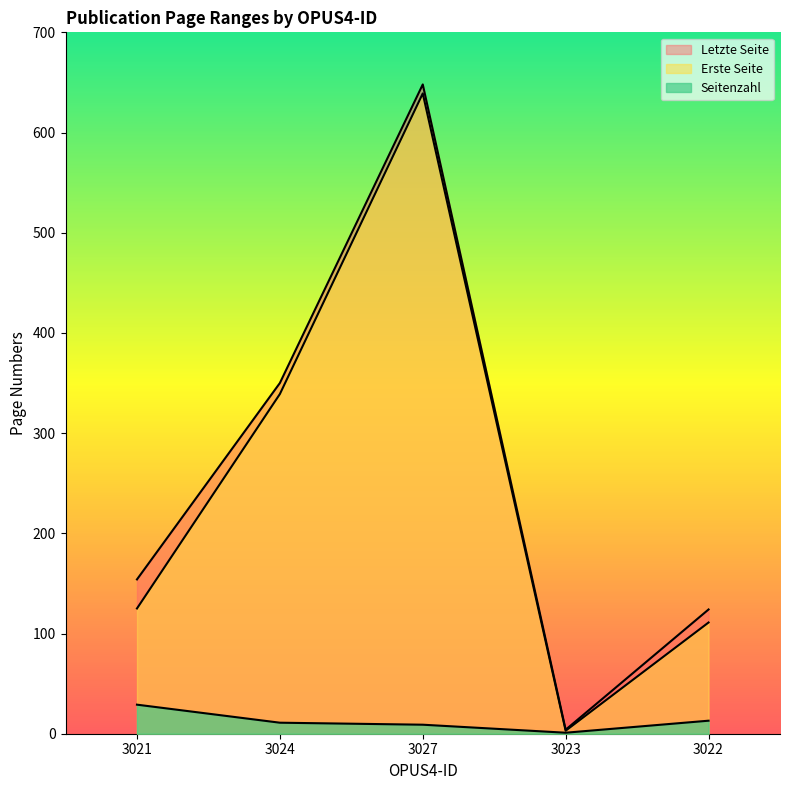

Count the number of data series in this chart.

3